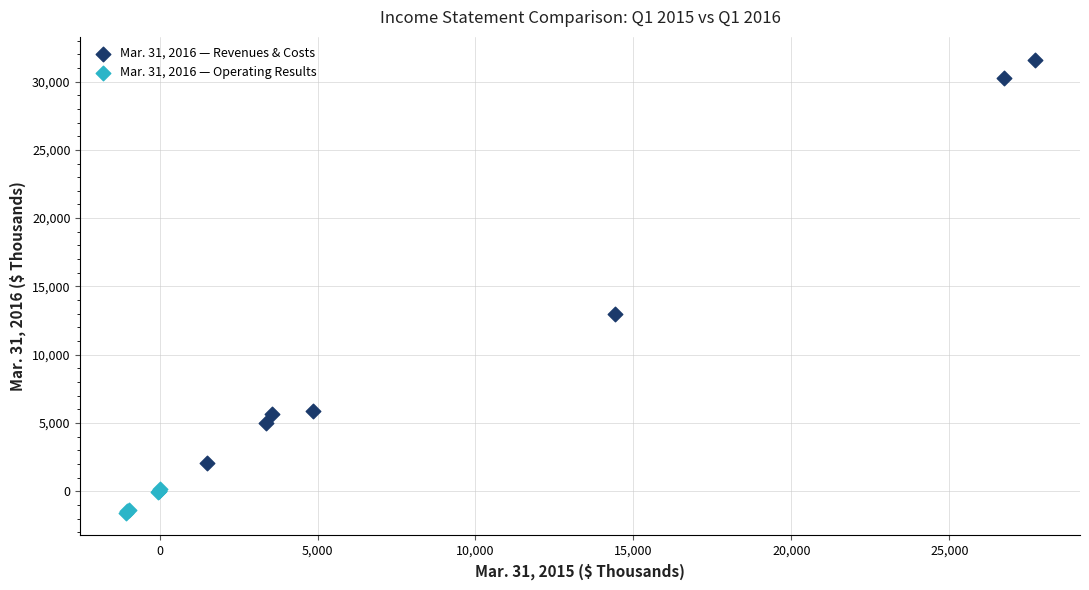

What are all the series names shown in the legend?

Mar. 31, 2016 — Revenues & Costs, Mar. 31, 2016 — Operating Results